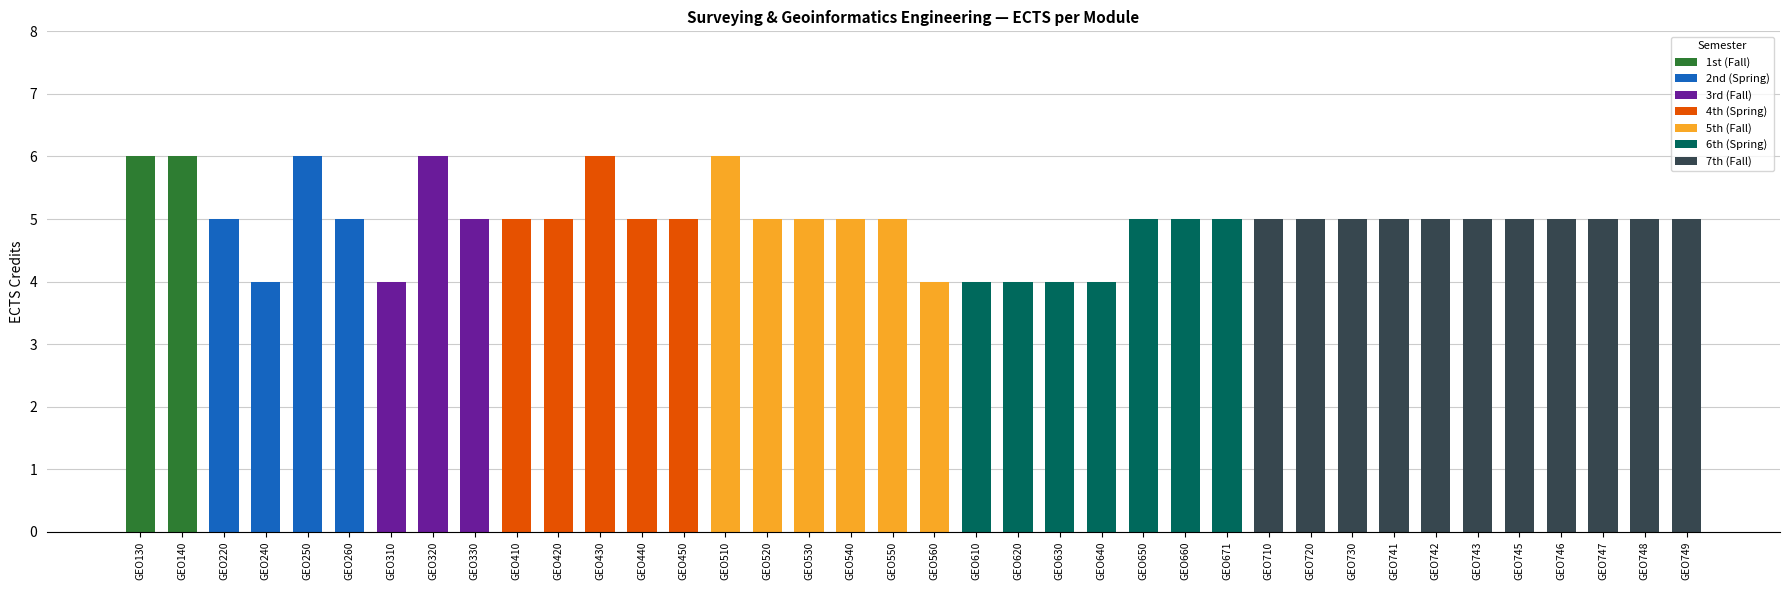

What is the value of the 10th bar from the left?

5